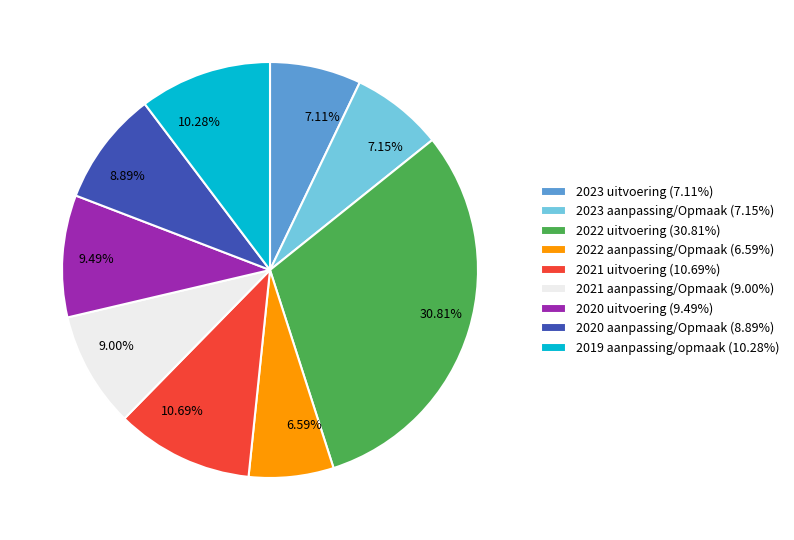

Is 7.11% the majority of the pie?

No